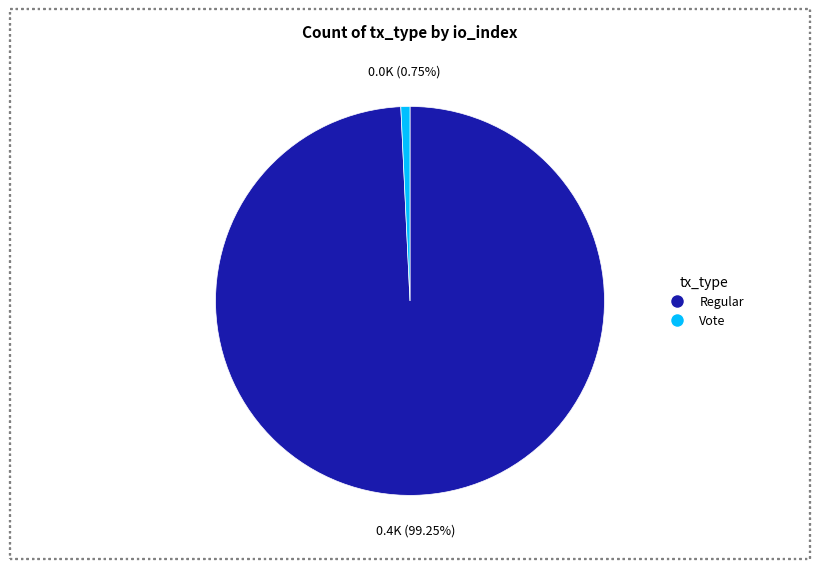

What percentage do Regular and Vote together represent?

100.0%